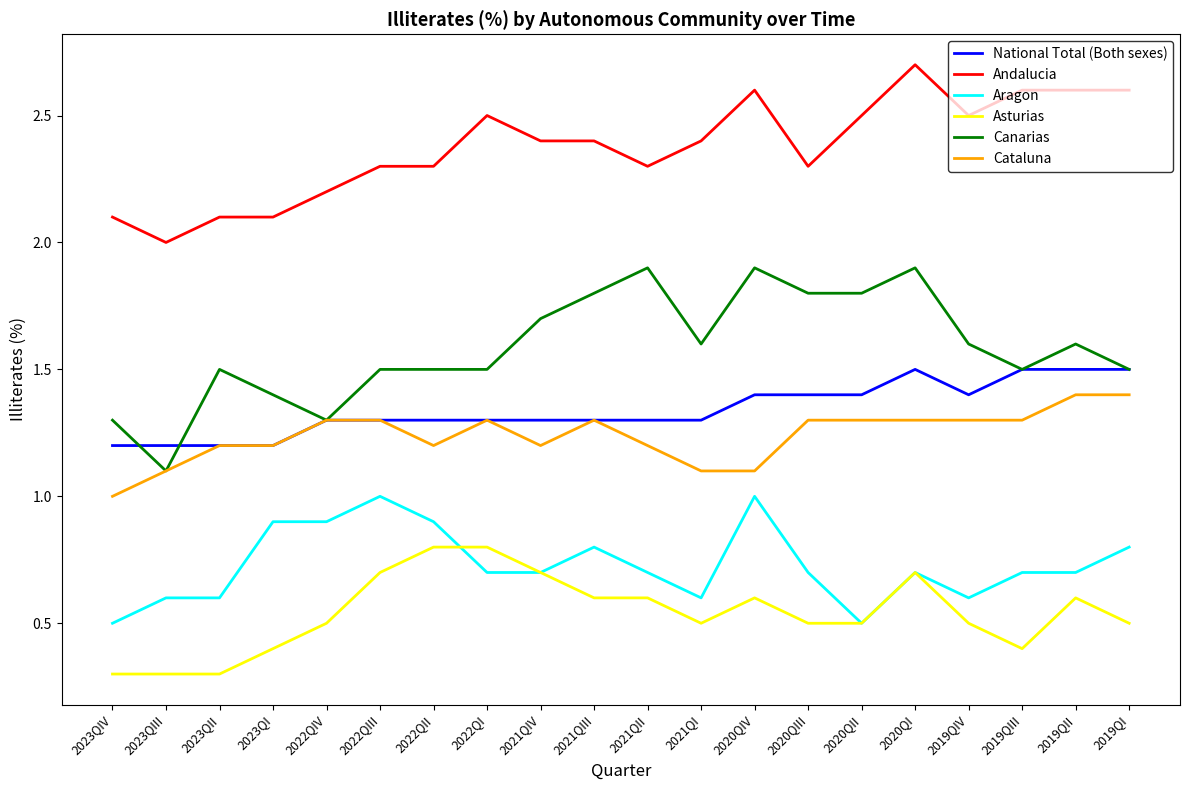

The value of Cataluna at 2022QIII is 1.3. True or false?

True